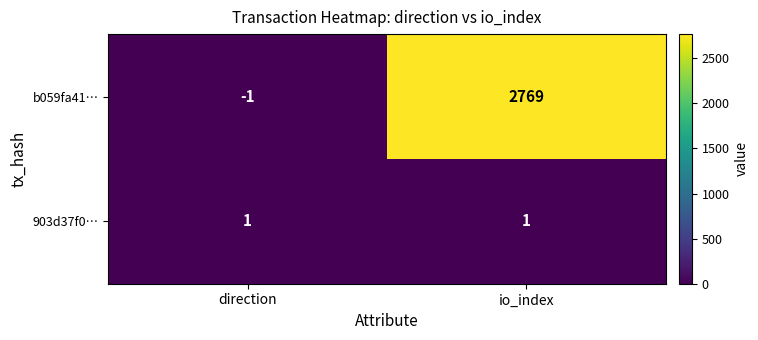

At which label is b059fa41… closest to 1384?

direction